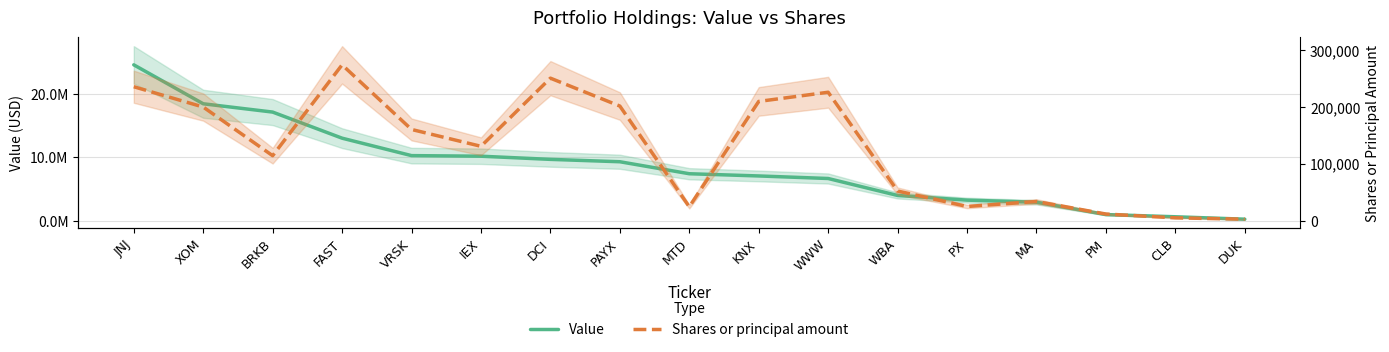

What is the sum of the Value values at VRSK and KNX?

17334000